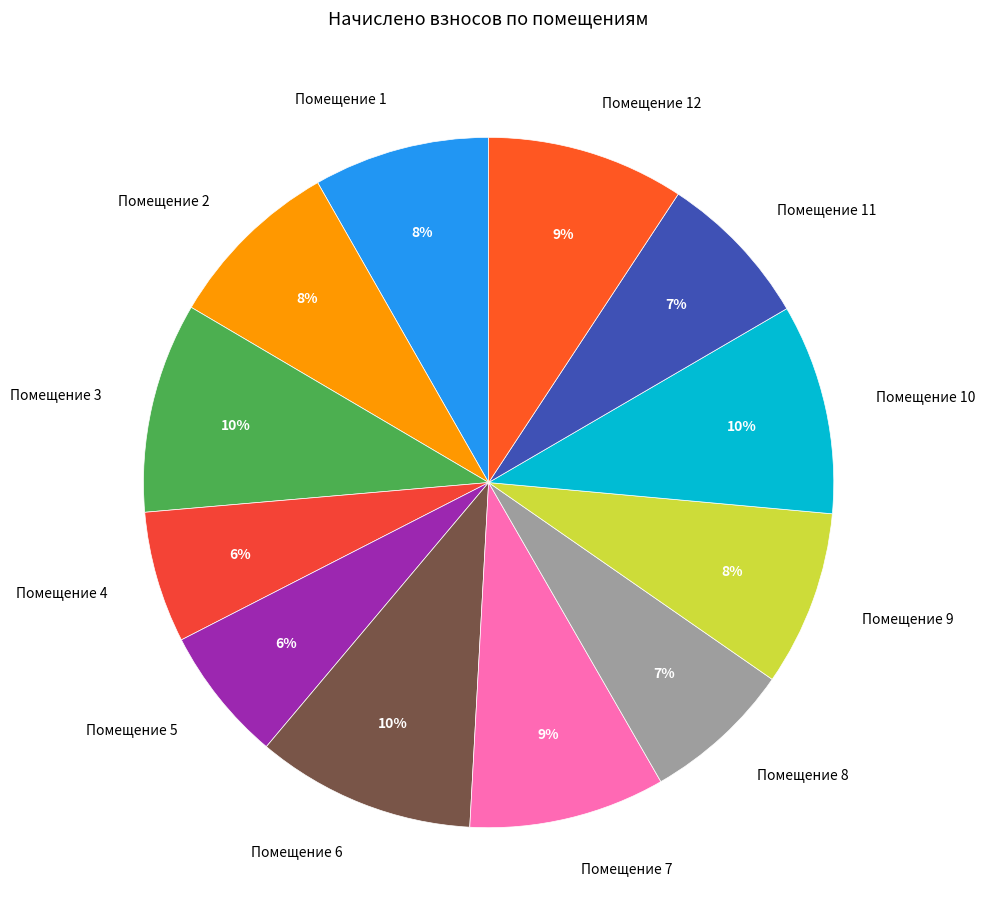

Do Помещение 3 and Помещение 2 together represent more than half of the pie?

No